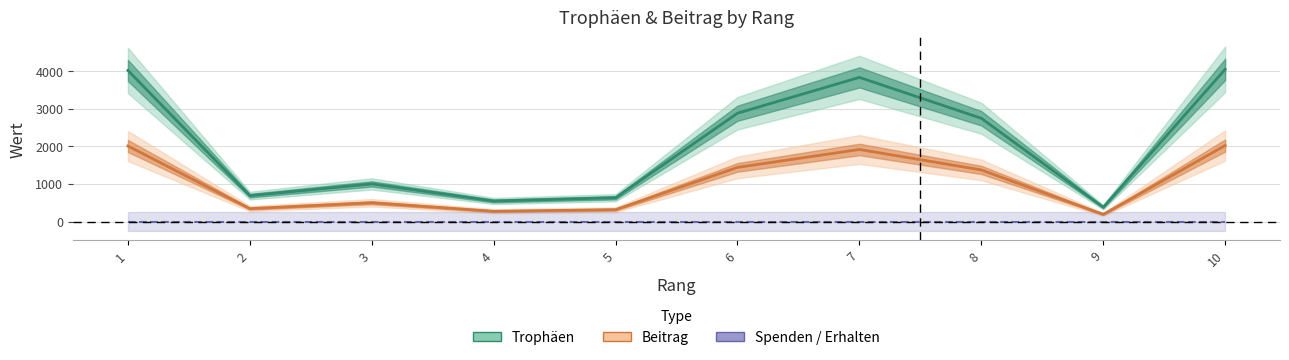

Which series changed the most between 9 and 10?

Trophäen